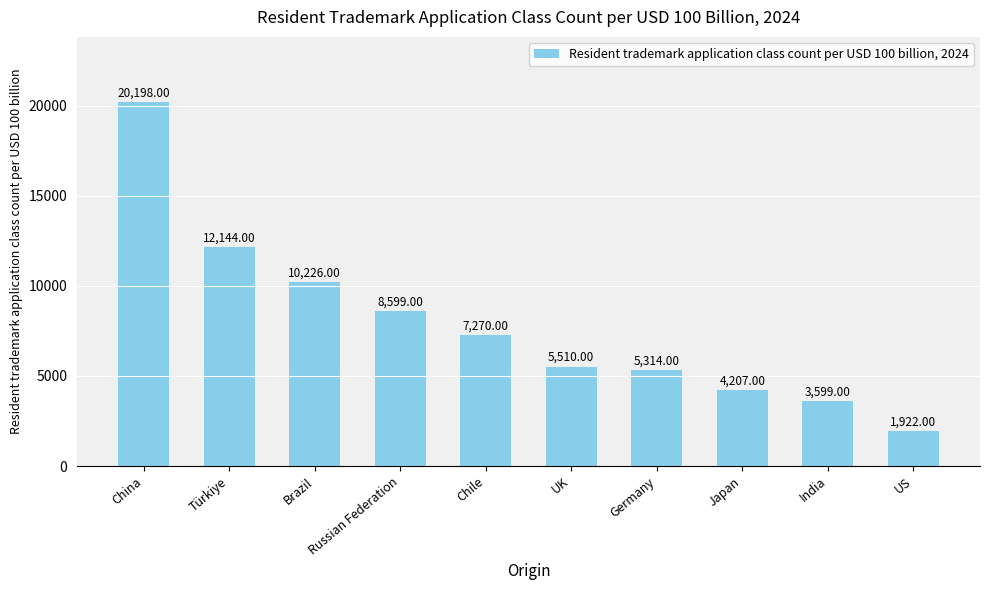

What is the maximum value shown in the chart?

20198